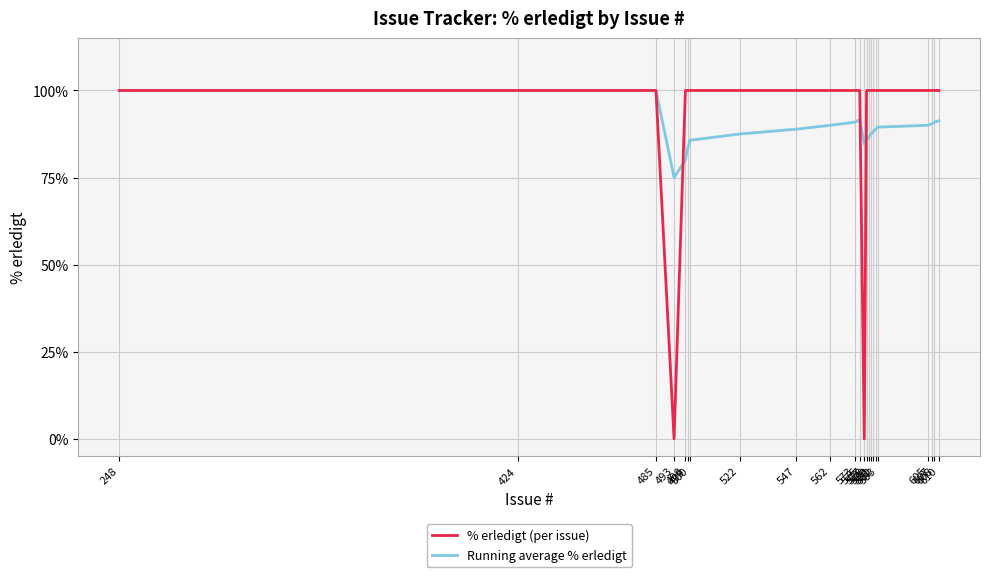

At how many categories does at least one series exceed 48?

23